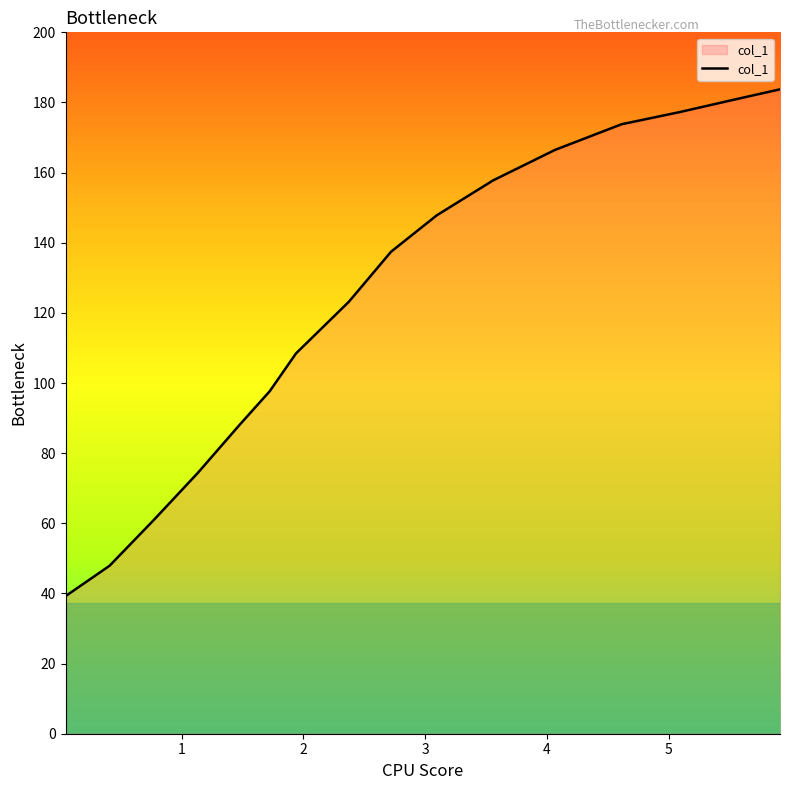

What is the minimum value shown in the chart?

39.2